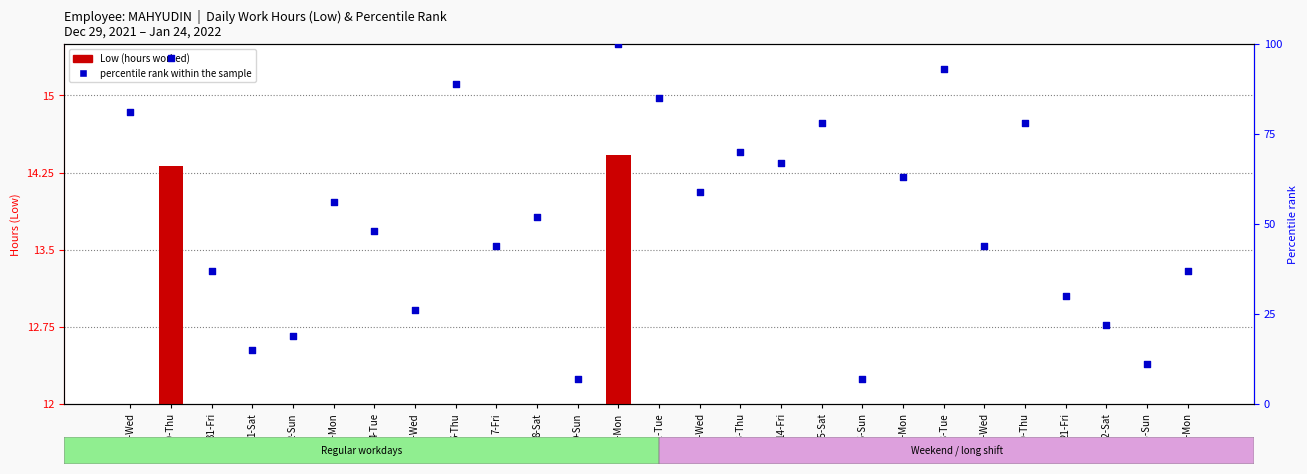

At how many categories does at least one series exceed 56?

12